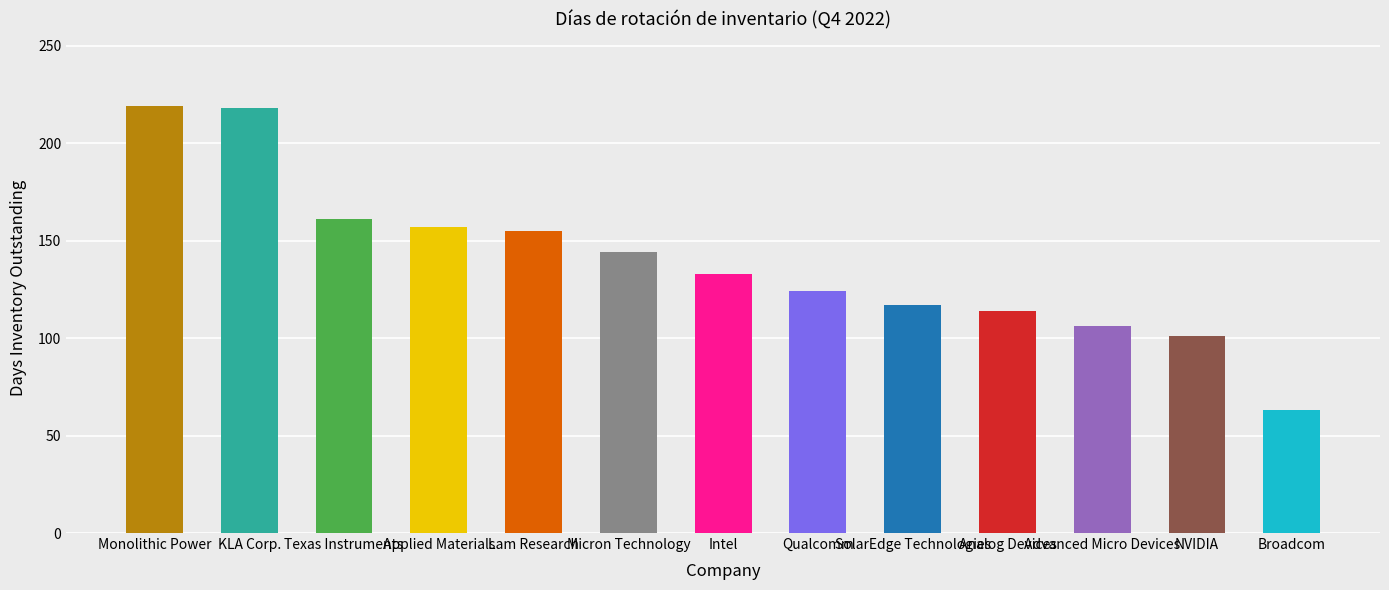

How many data points are less than 133?

6